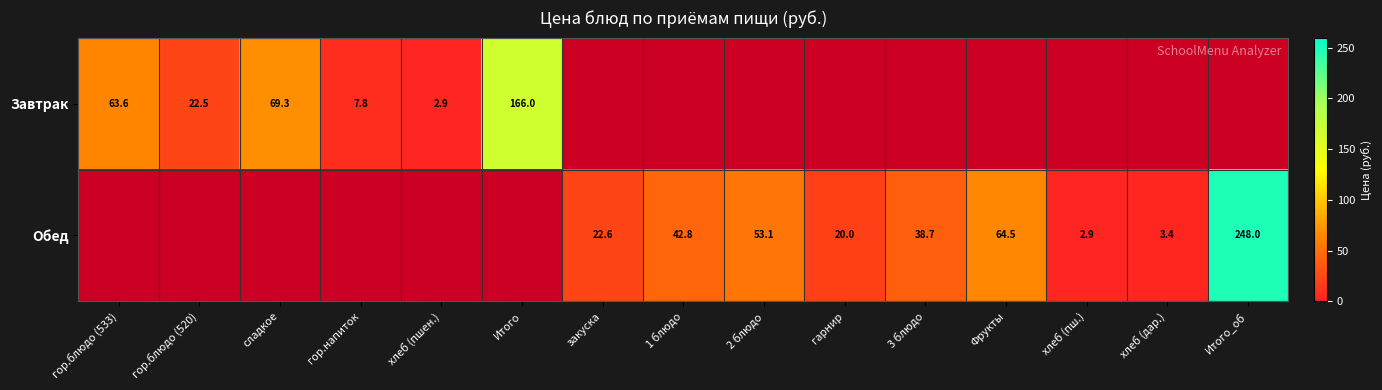

The value of Завтрак at сладкое is 114.9. True or false?

False